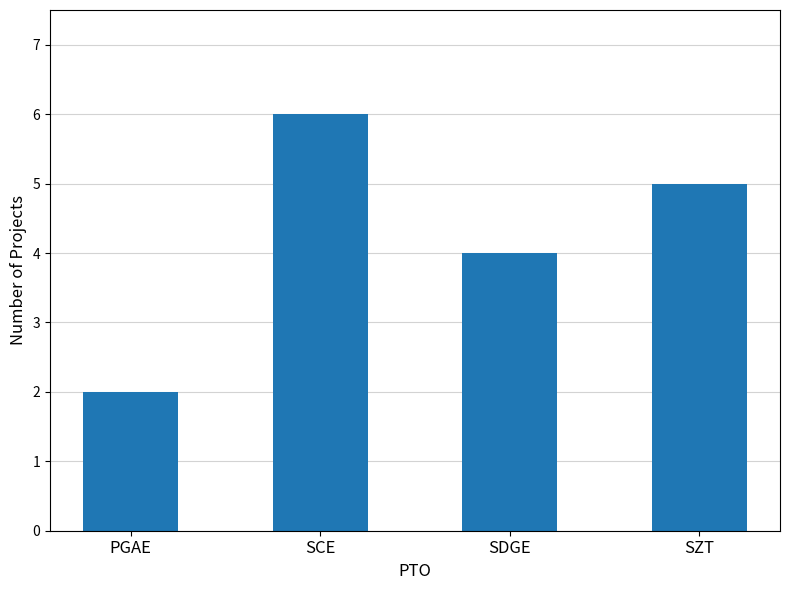

What is the label of the 4th bar from the left?

SZT